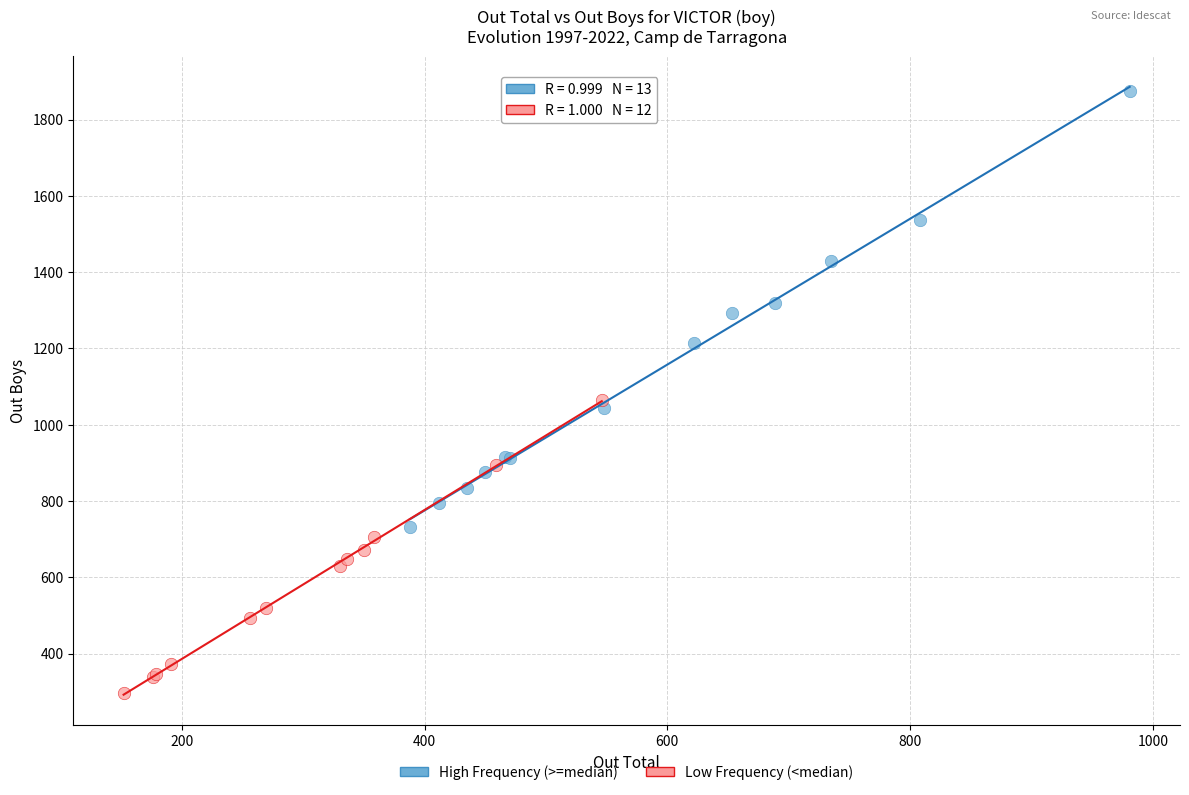

Which series has the widest spread of Y values?

High Frequency (>=median)